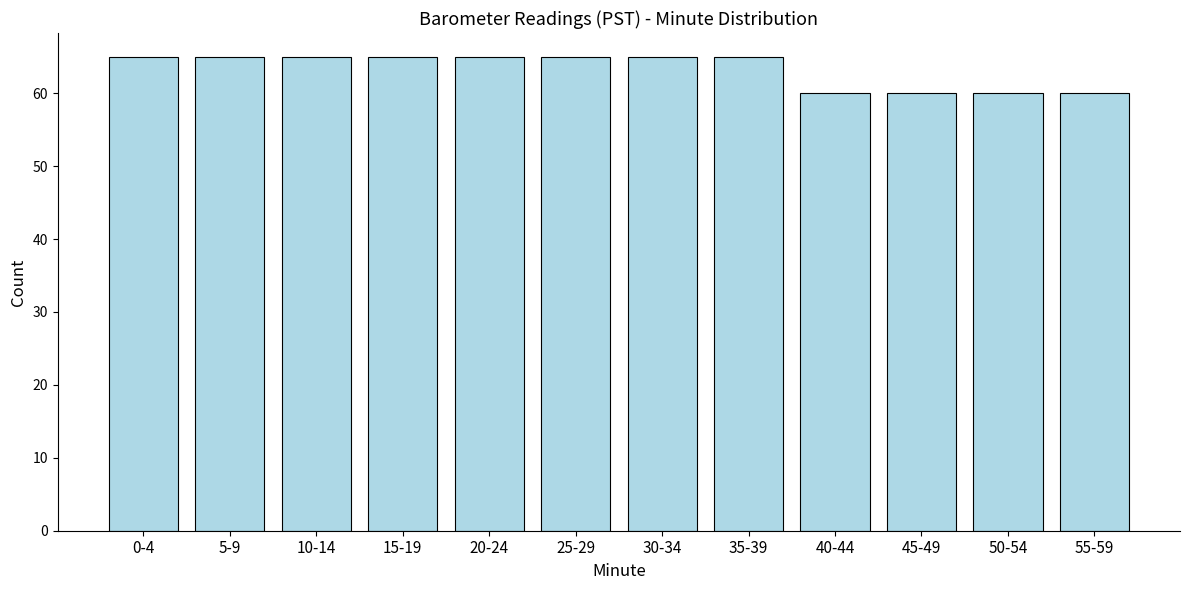

Reading right to left, transcribe all the data shown in this chart.

60	60	60	60	65	65	65	65	65	65	65	65